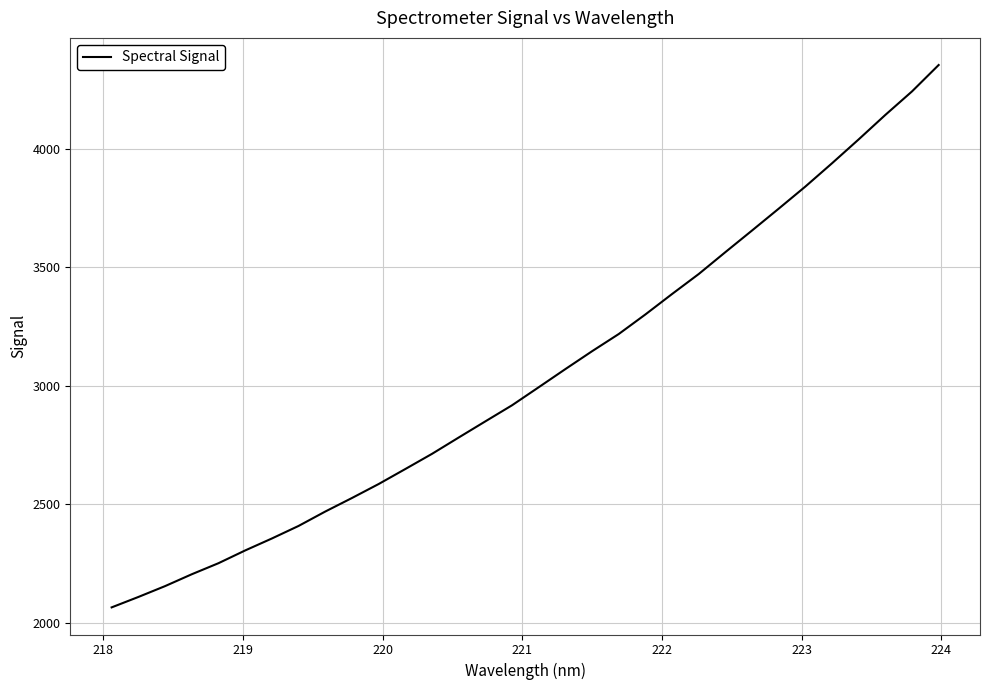

Does the chart display data point markers on the line(s)?

No